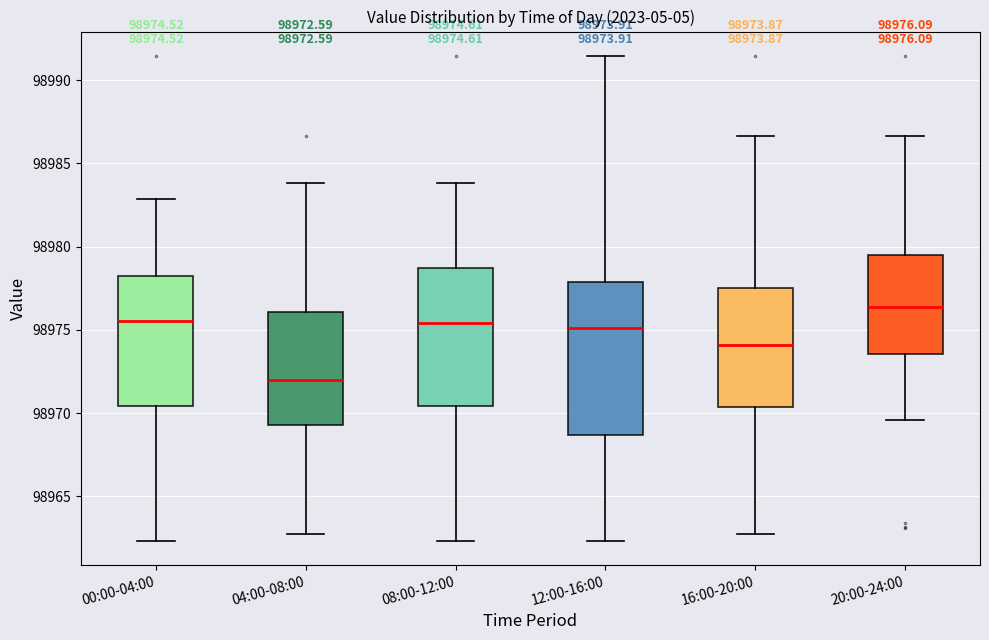

Which box's median line is the highest?

20:00-24:00